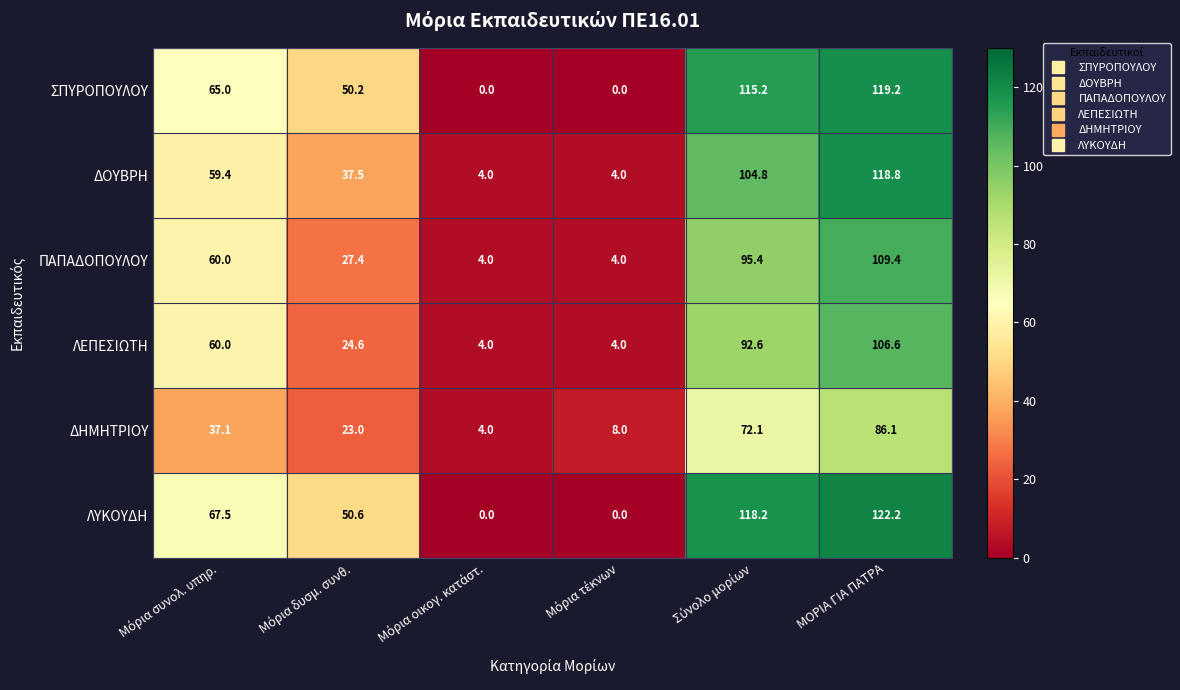

What is the difference between the second highest and minimum values in the ΛΥΚΟΥΔΗ series?

118.2